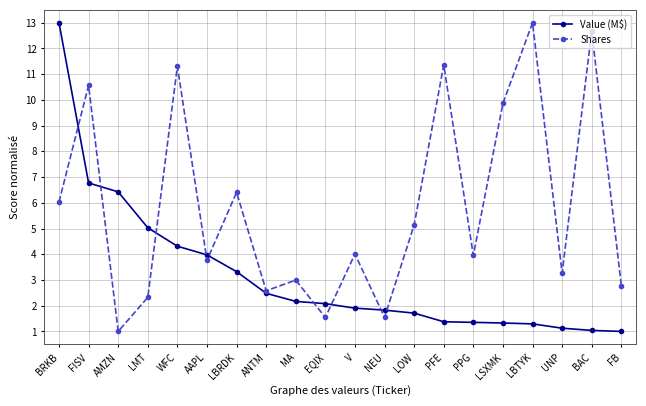

At which category is the sum across all series the highest?

BRKB